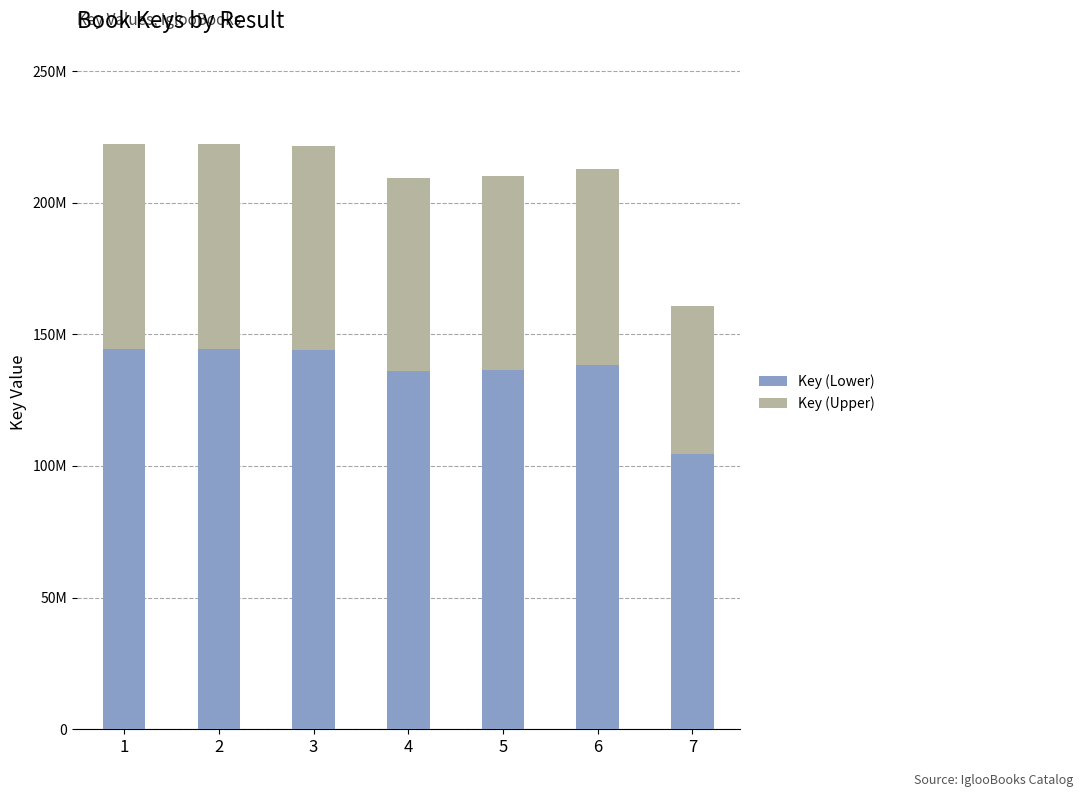

At which label is Key (Lower) closest to 124507417?

4